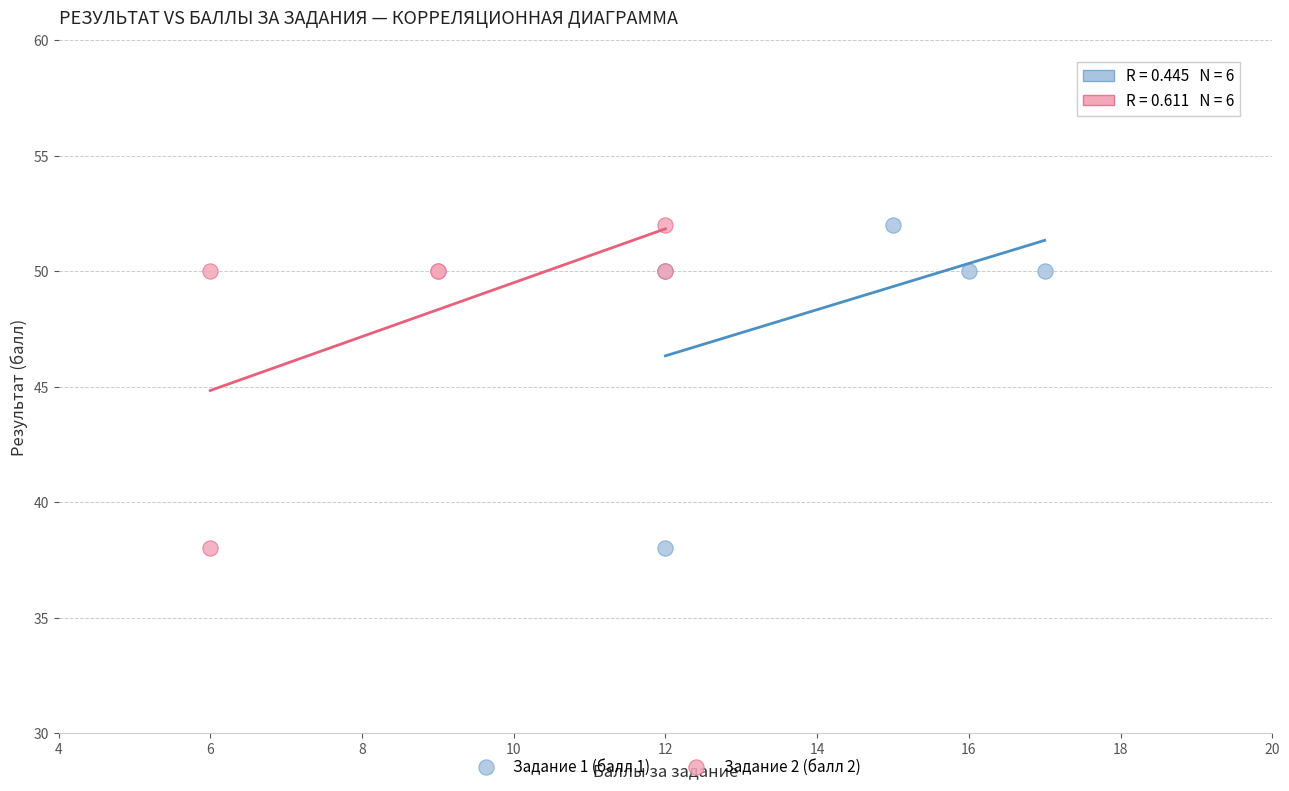

What are all the series names shown in the legend?

Задание 1 (балл 1), Задание 2 (балл 2)